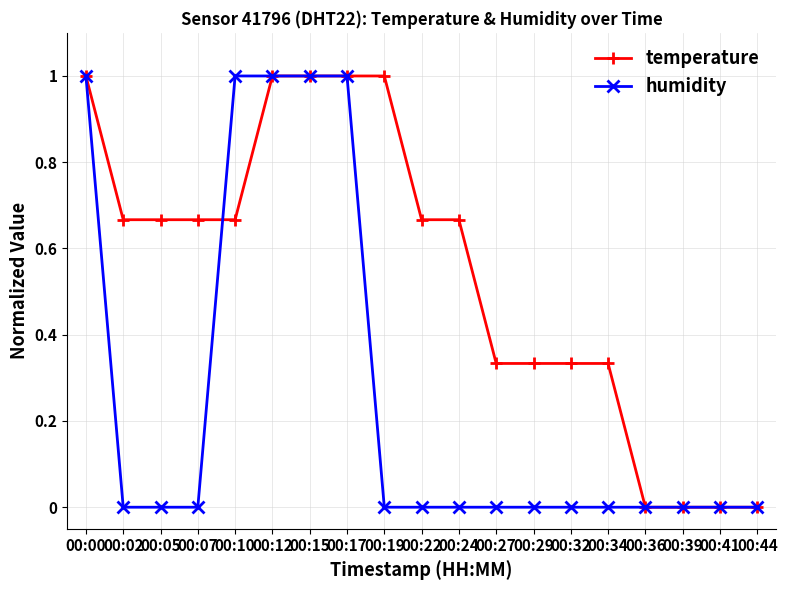

How many humidity values are between 0 and 1?

19